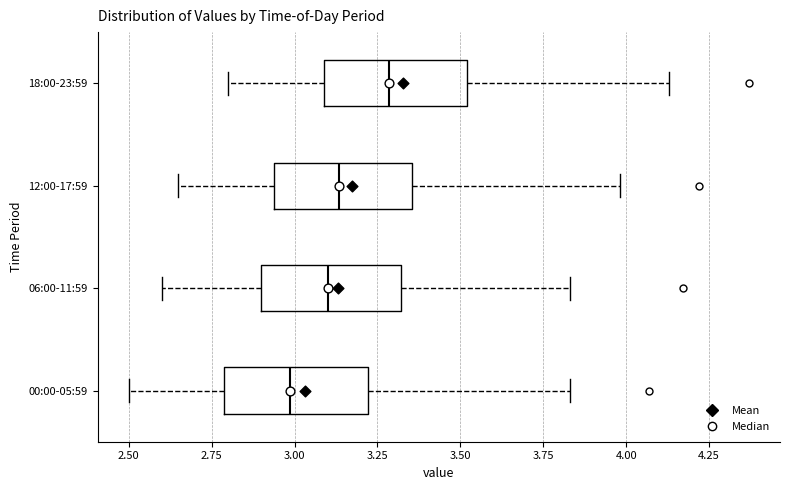

Reading bottom to top, read every box against the x-axis: the position of its median line, the range the box covers, and the ends of its whiskers. The values are not printed on the chart, so give them approximately, as read against the axis.

00:00-05:59: median 3.00, box 2.80 to 3.20, whiskers 2.50 to 3.85
06:00-11:59: median 3.10, box 2.90 to 3.30, whiskers 2.60 to 3.85
12:00-17:59: median 3.15, box 2.95 to 3.35, whiskers 2.65 to 4.00
18:00-23:59: median 3.30, box 3.10 to 3.50, whiskers 2.80 to 4.15